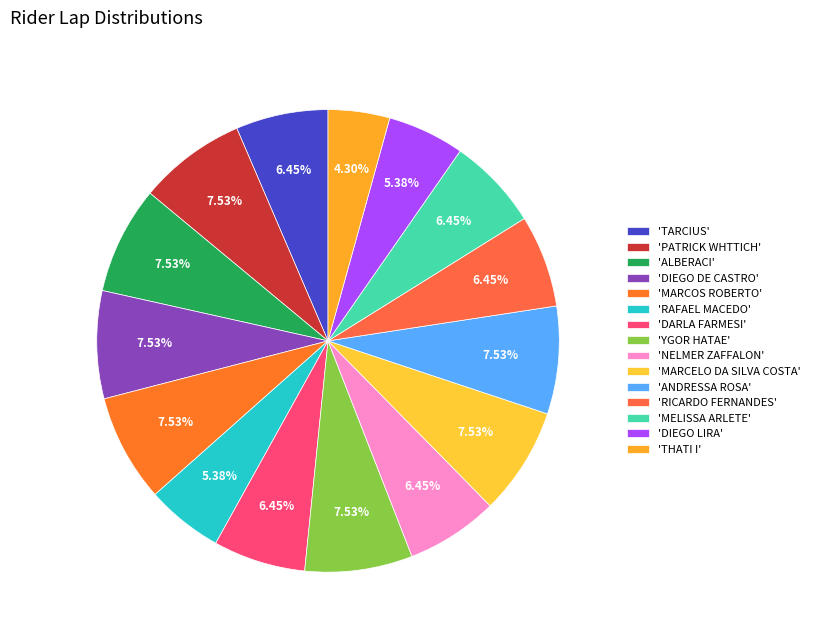

How many slices are in this pie chart?

15